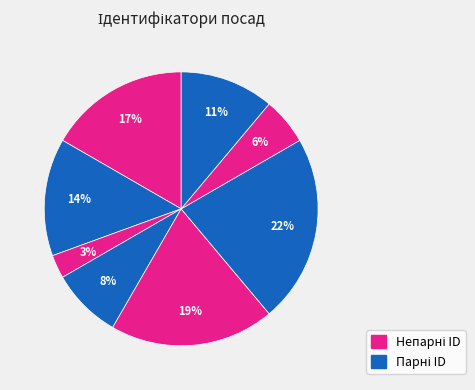

How many segments does this pie chart have?

8